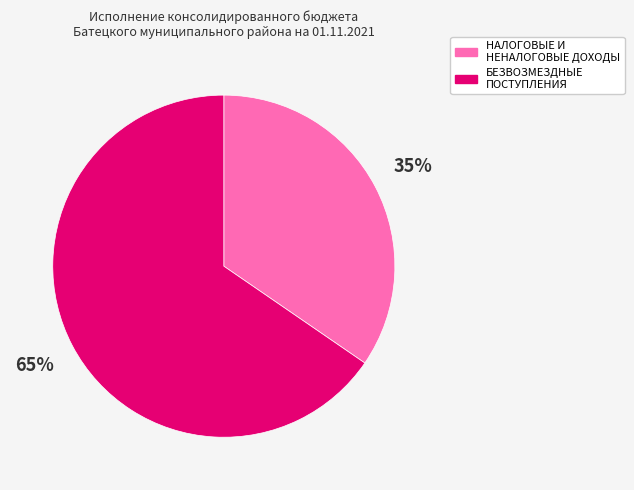

Do БЕЗВОЗМЕЗДНЫЕ ПОСТУПЛЕНИЯ and НАЛОГОВЫЕ И НЕНАЛОГОВЫЕ ДОХОДЫ together represent more than half of the pie?

Yes